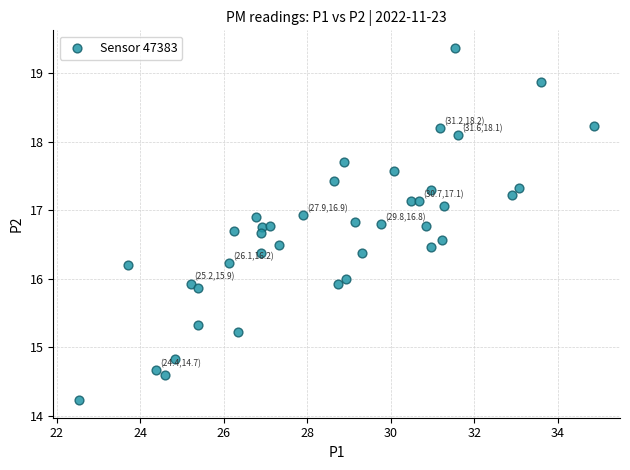

What is the range of Y values (max minus min)?

5.1